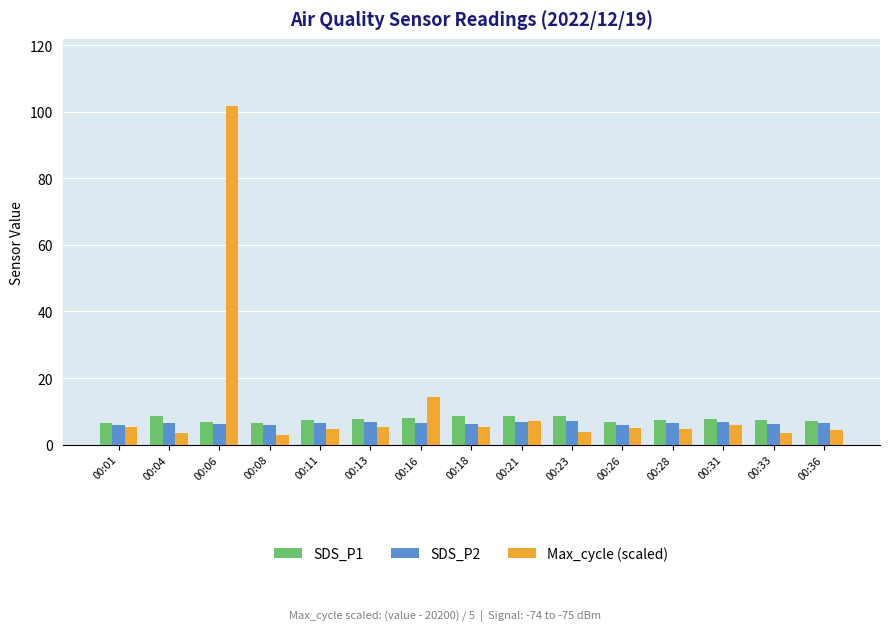

What is the spread (max minus min) of values at 00:08?

3.5